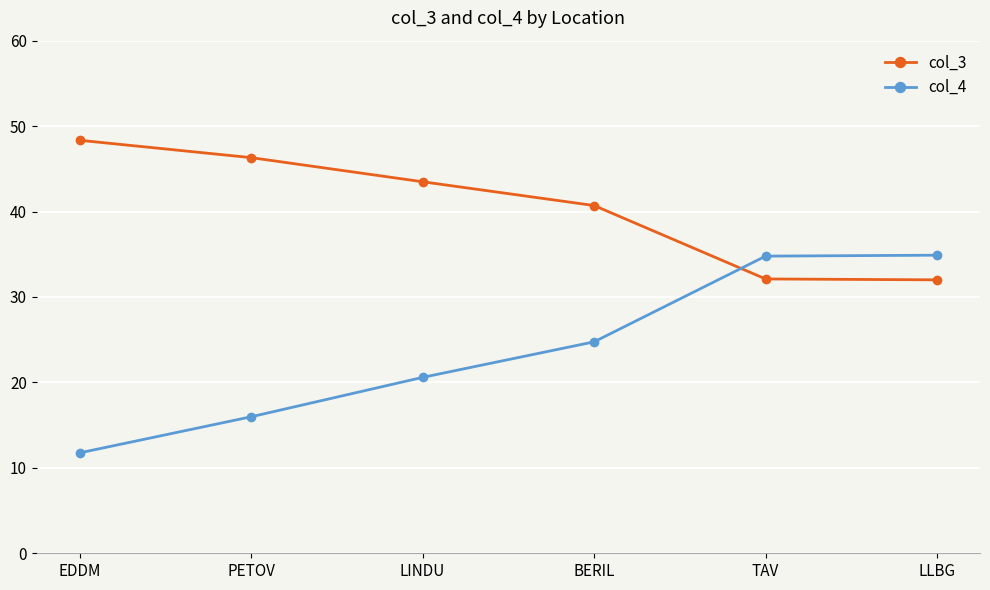

Rank the series at TAV from highest to lowest value.

col_4, col_3